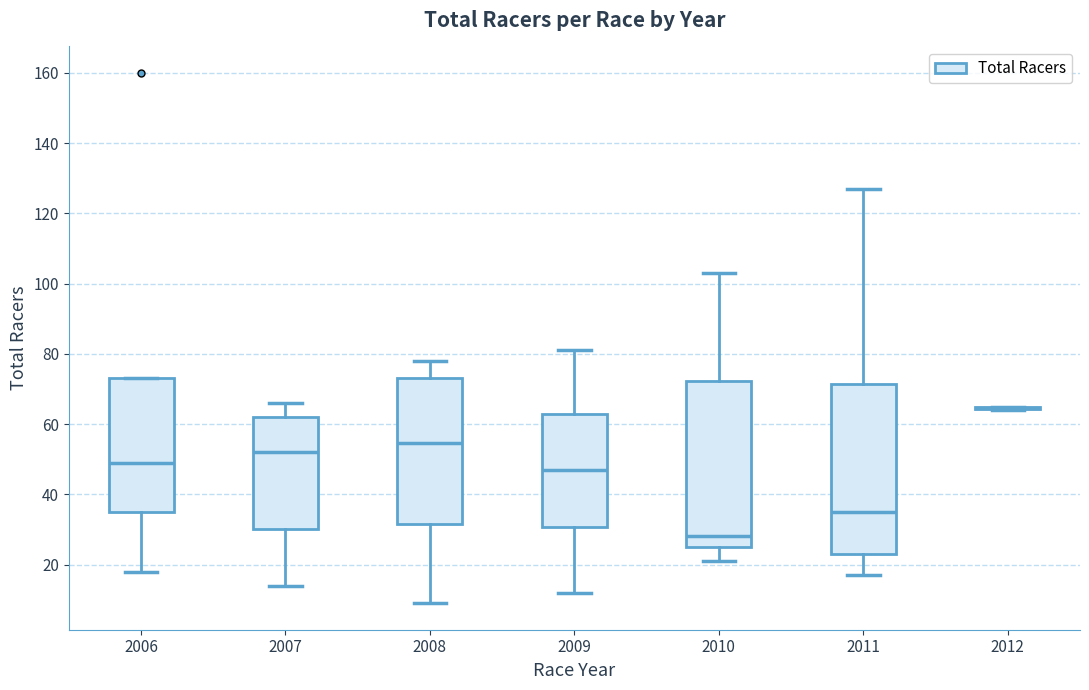

Reading left to right, read every box against the y-axis: the position of its median line, the range the box covers, and the ends of its whiskers. The values are not printed on the chart, so give them approximately, as read against the axis.

2006: median 50, box 36 to 74, whiskers 18 to 74
2007: median 52, box 30 to 62, whiskers 14 to 66
2008: median 54, box 32 to 74, whiskers 10 to 78
2009: median 48, box 30 to 64, whiskers 12 to 82
2010: median 28, box 26 to 72, whiskers 22 to 104
2011: median 36, box 24 to 72, whiskers 18 to 128
2012: box collapsed to a line at 64, whiskers 64 to 66